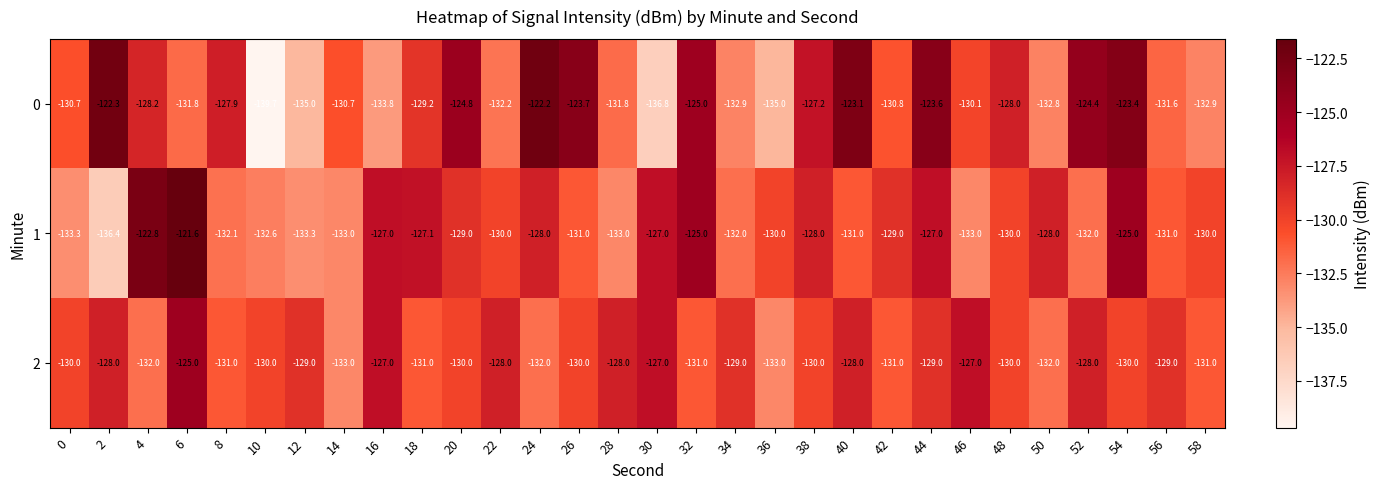

What is the spread (max minus min) of values at 4?

9.2